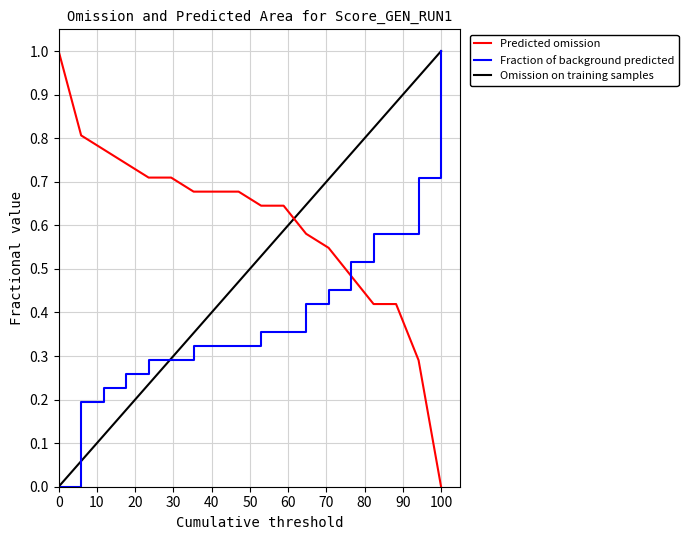

True or false: Fraction of background predicted and Omission on training samples intersect in this chart.

True